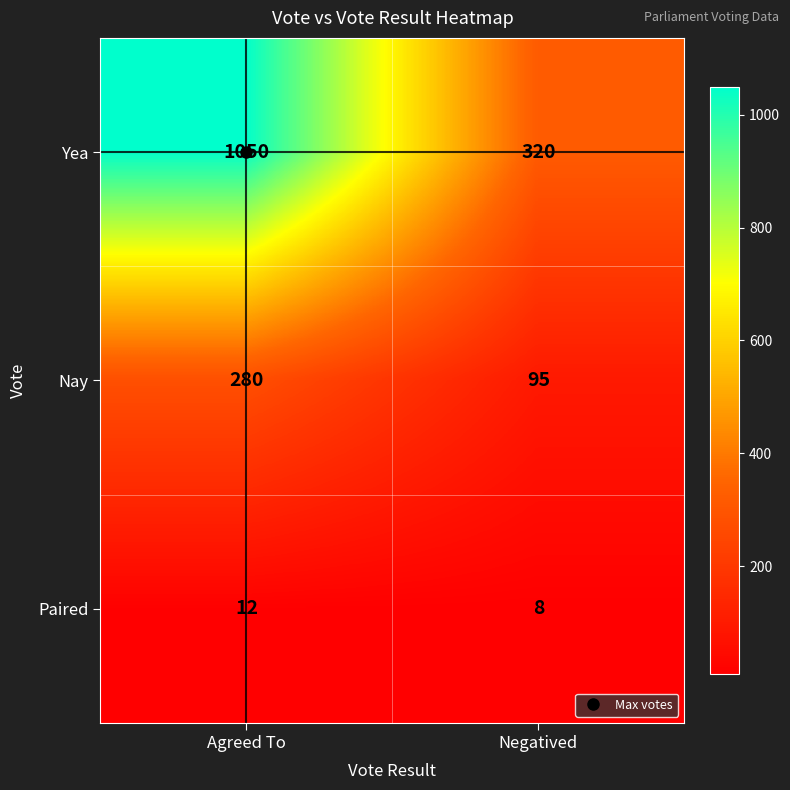

Between Agreed To and Negatived, which series saw the biggest shift?

Yea